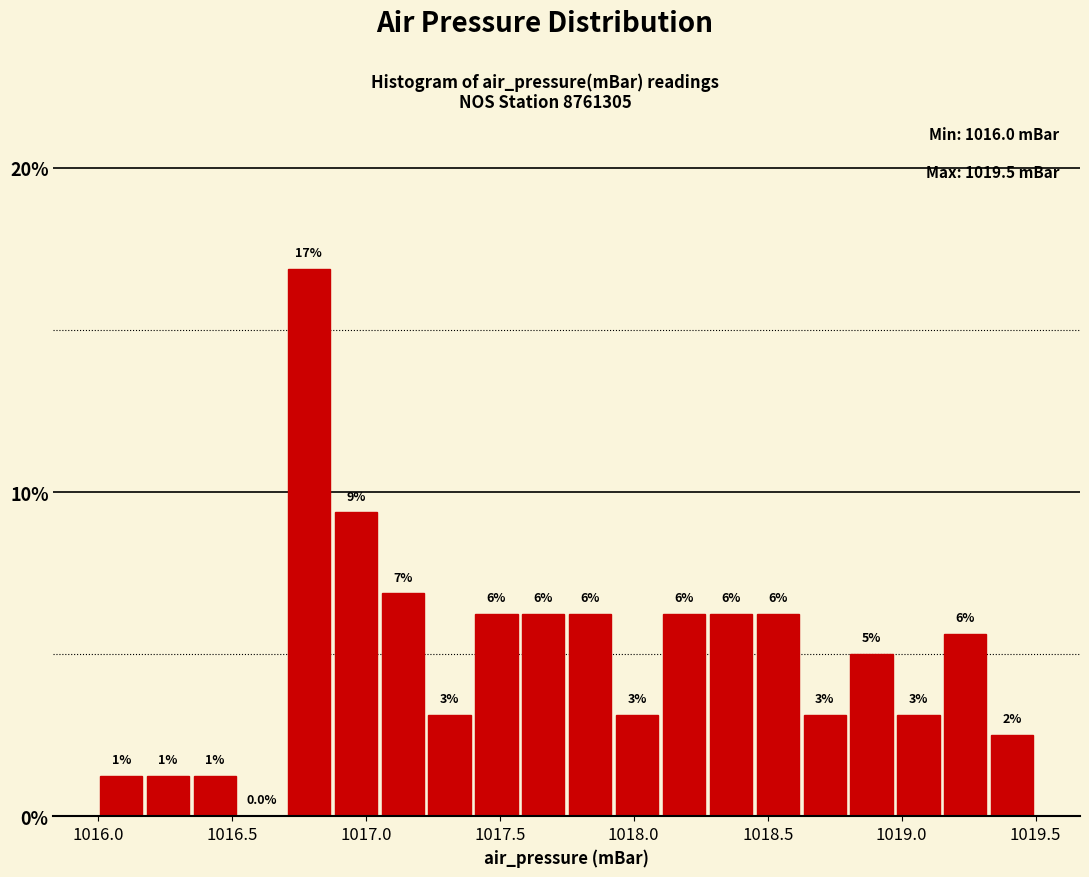

Around what value on the x-axis is the tallest bar? Give the approximate position of its centre, as read against the axis.

1016.80